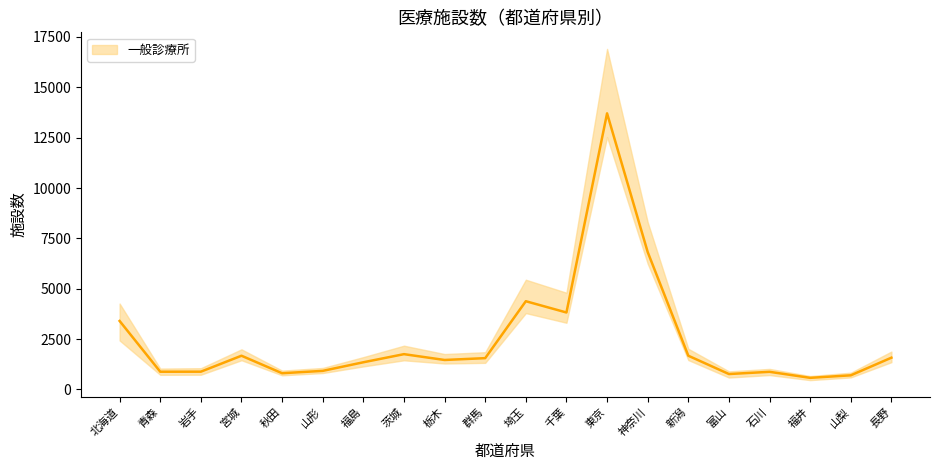

At how many categories does at least one series exceed 10143?

1